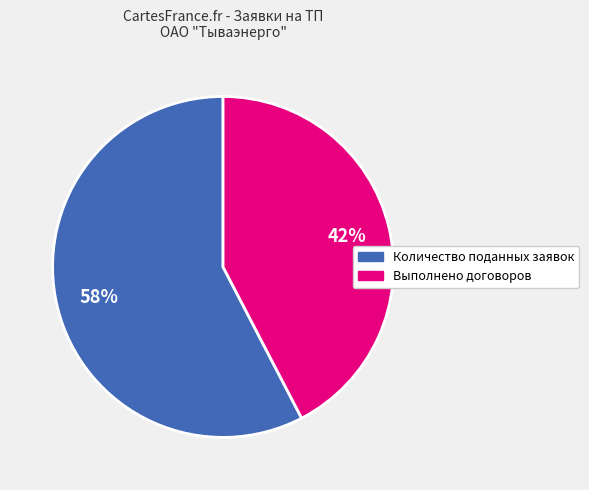

Is there any slice that represents more than half of the pie?

Yes